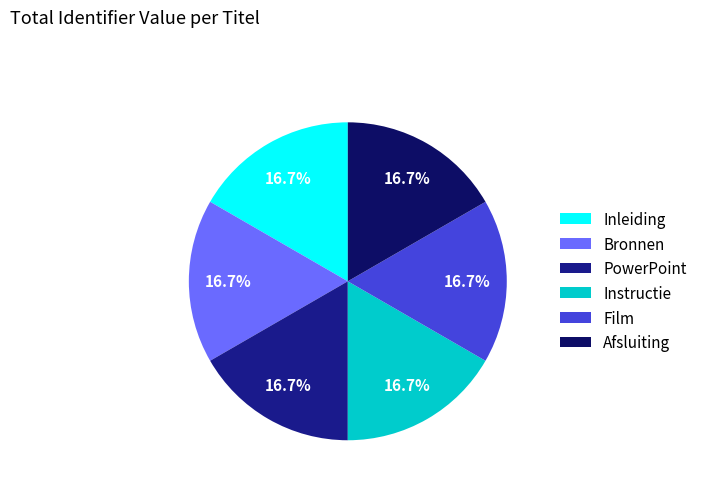

How many slices are in this pie chart?

6